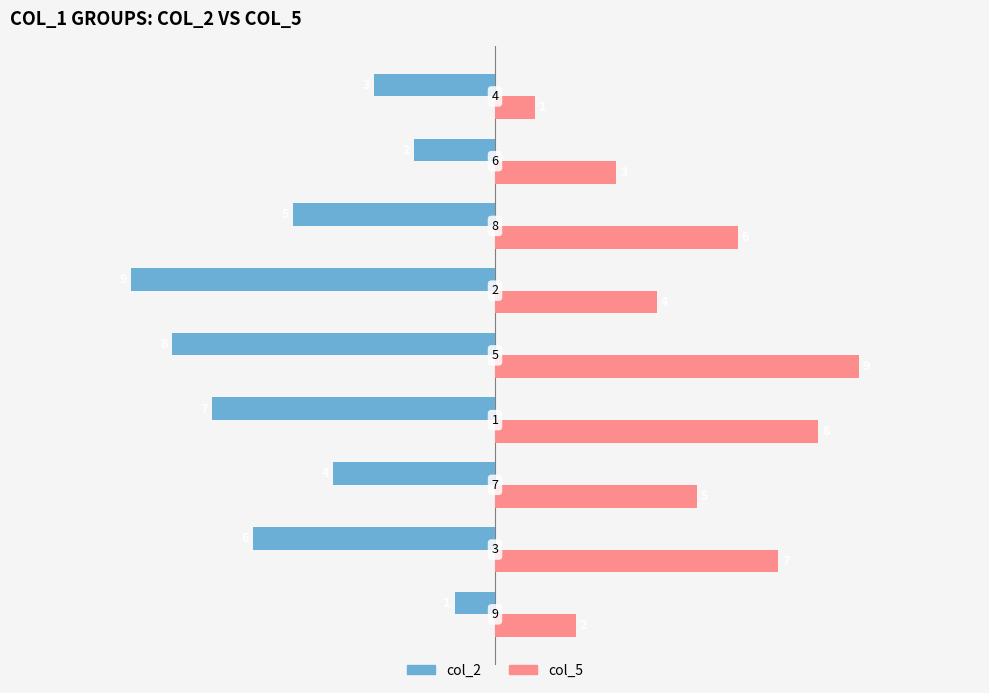

How many col_5 values are between 3 and 7?

5